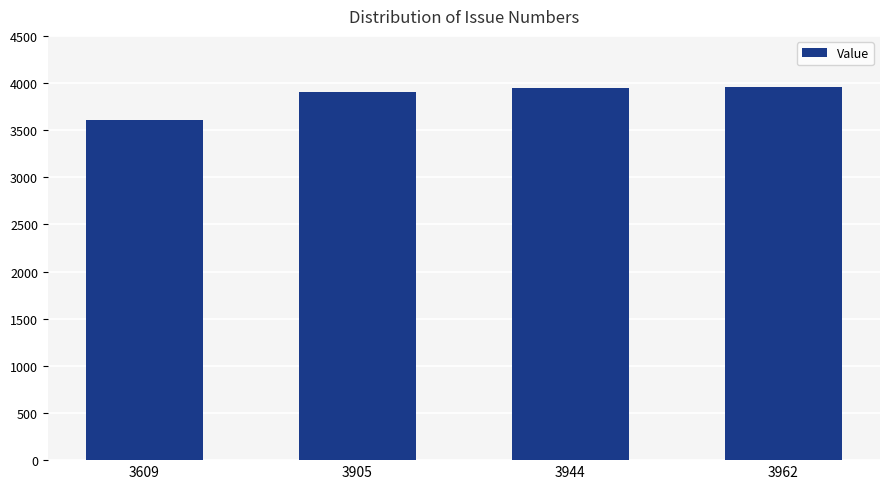

The chart shows a value of 2076 at 3609. True or false?

False